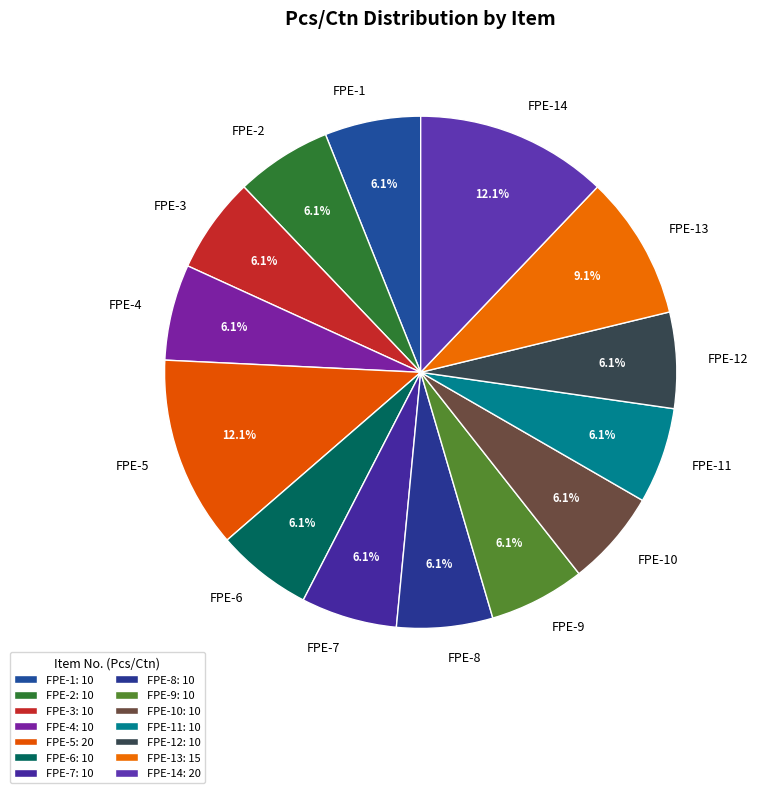

Is FPE-8 the majority of the pie?

No